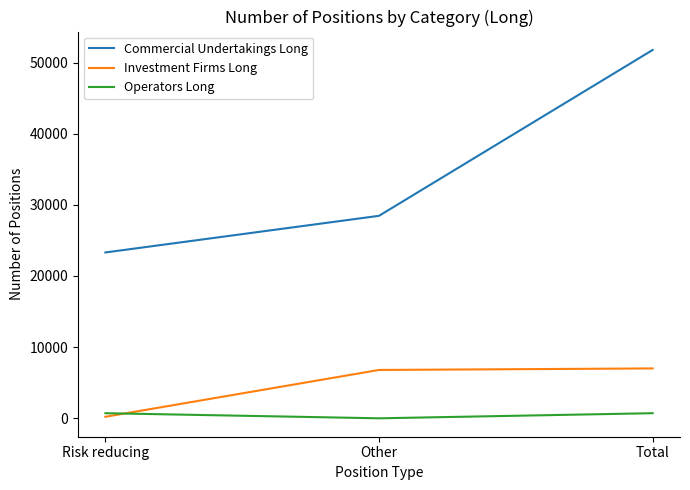

The Commercial Undertakings Long series shows 51764 at Total. True or false?

True